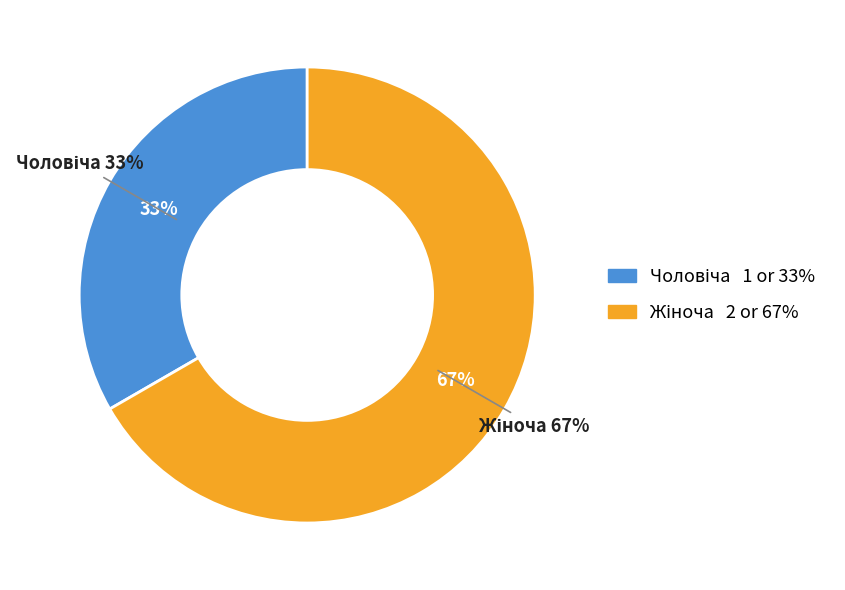

Rank the categories by value from lowest to highest.

Чоловіча, Жіноча